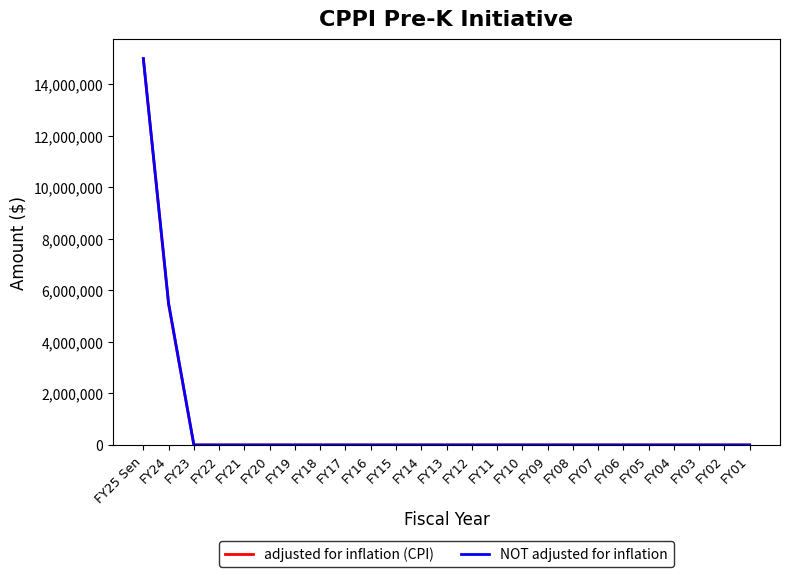

The value of adjusted for inflation (CPI) at FY02 is 5012898. True or false?

False